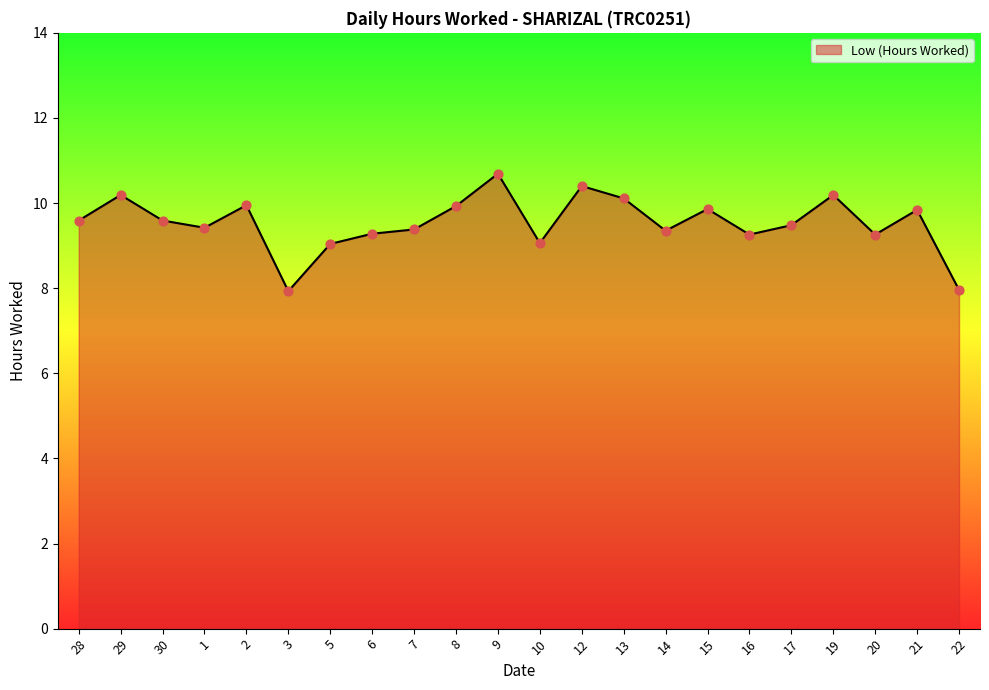

What is the ratio of the value at 12 to the value at 6?

1.1